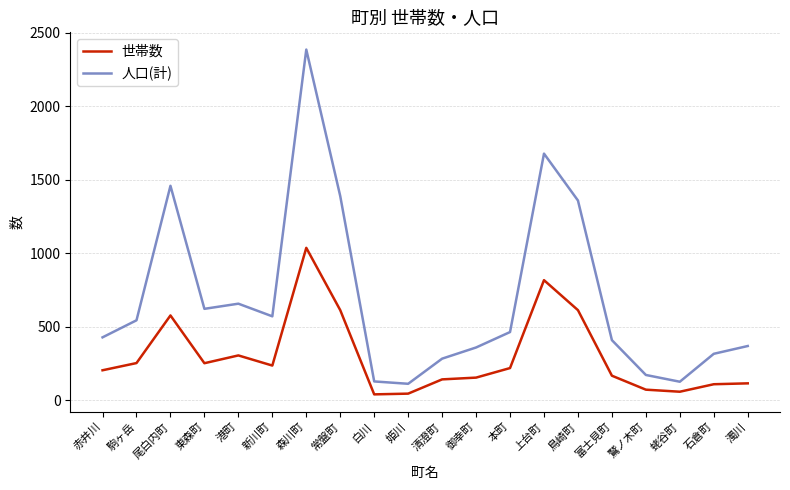

Does the chart display data point markers on the line(s)?

No